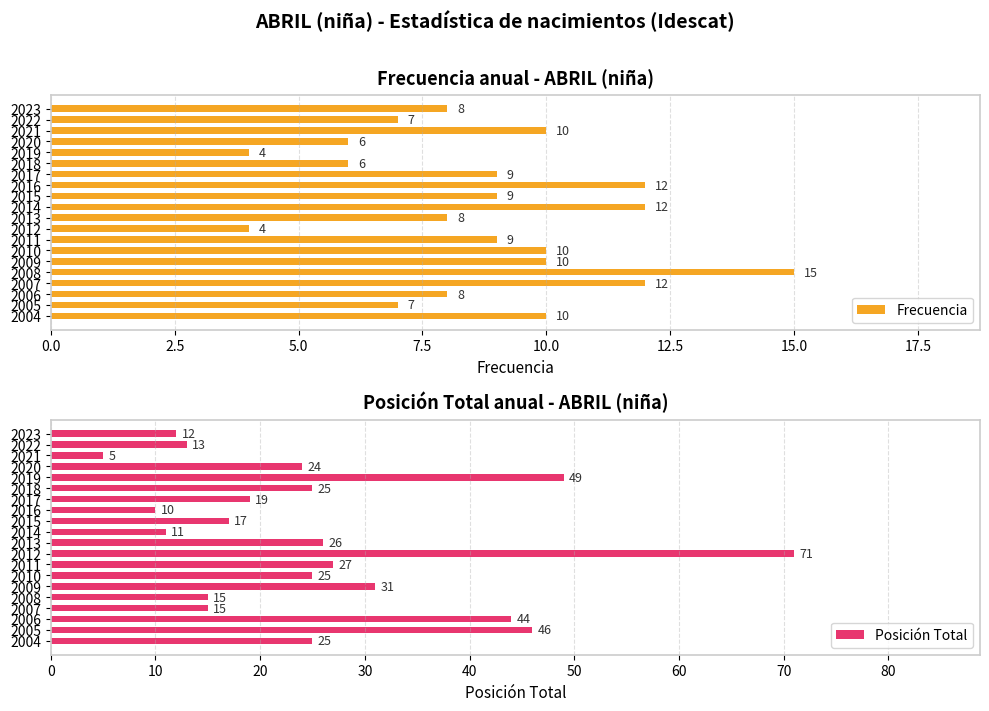

The Frecuencia series shows 9 at 2015. True or false?

True